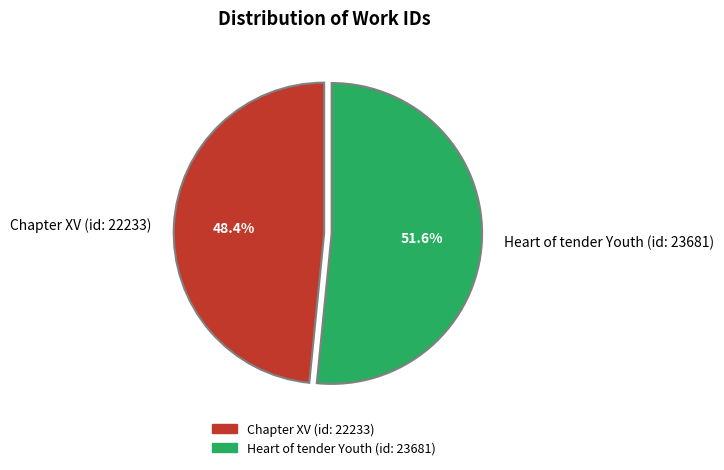

What is the smallest slice in the pie chart?

Chapter XV (id: 22233)